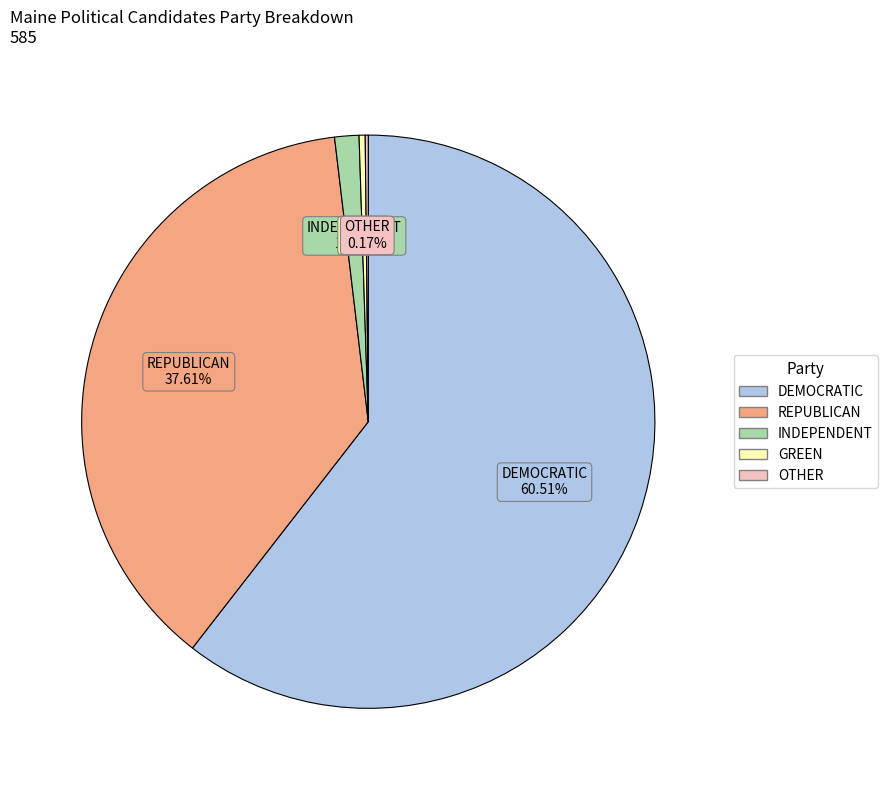

What percentage do GREEN and INDEPENDENT together represent?

1.7%